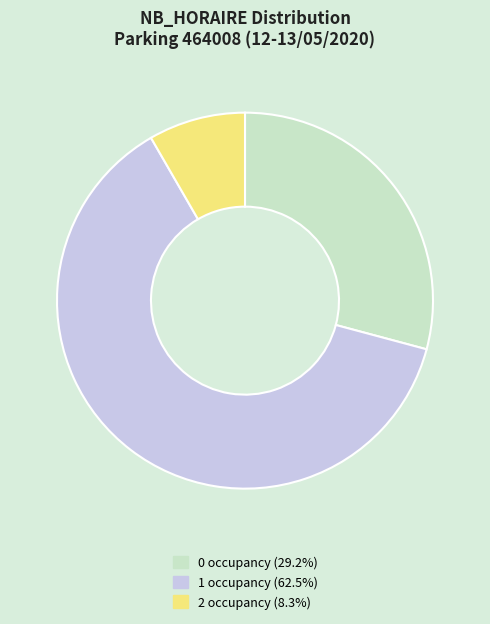

Is the sum of 1 occupancy (62.5%) and 0 occupancy (29.2%) greater than half?

Yes